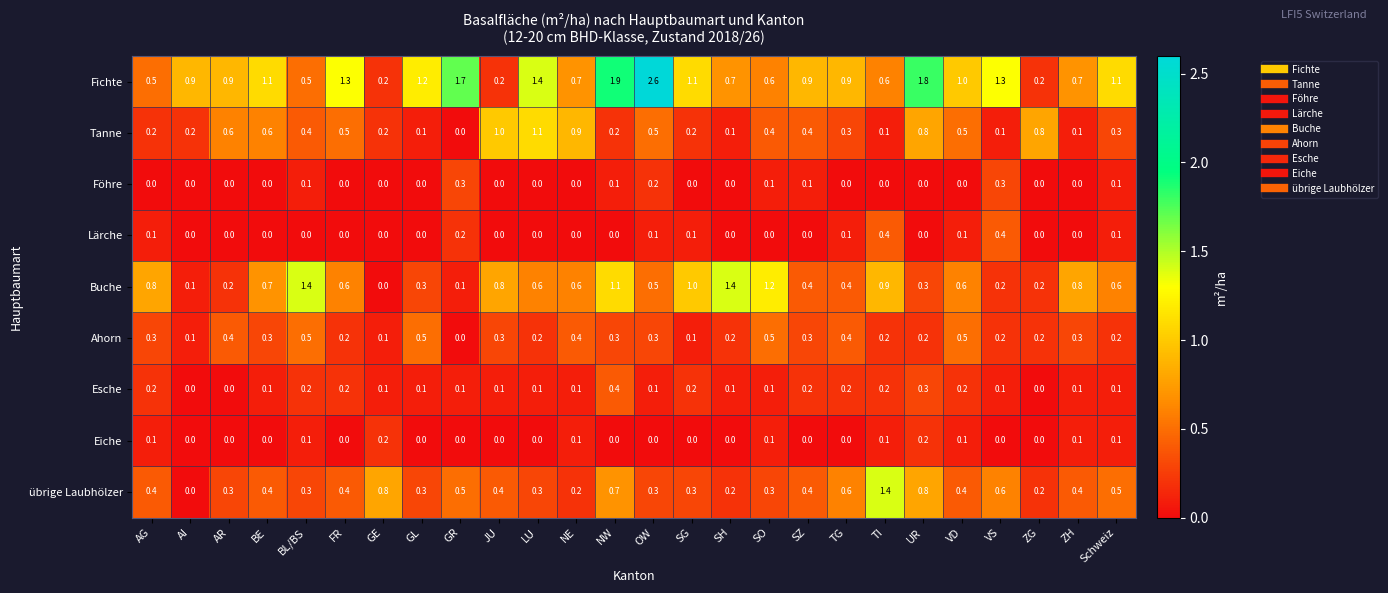

Which series has the widest spread of values?

Fichte